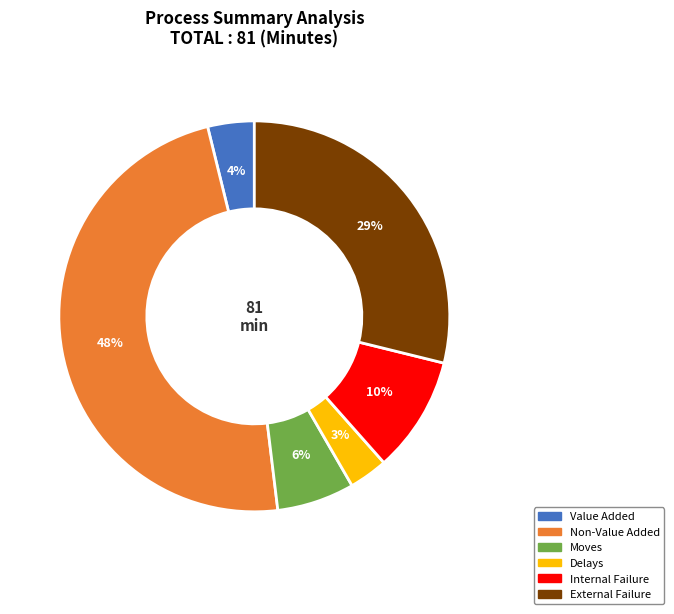

To the nearest percent, what is the average slice percentage?

17%